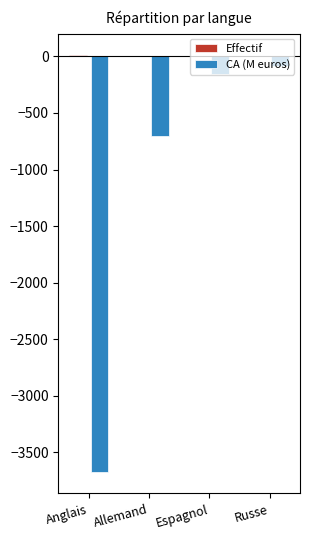

The CA (M euros) series shows -5129 at Anglais. True or false?

False